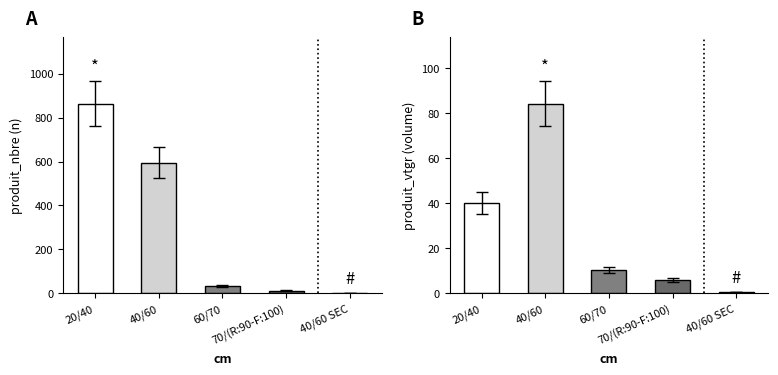

What is the label of the 5th bar from the left?

40/60 SEC